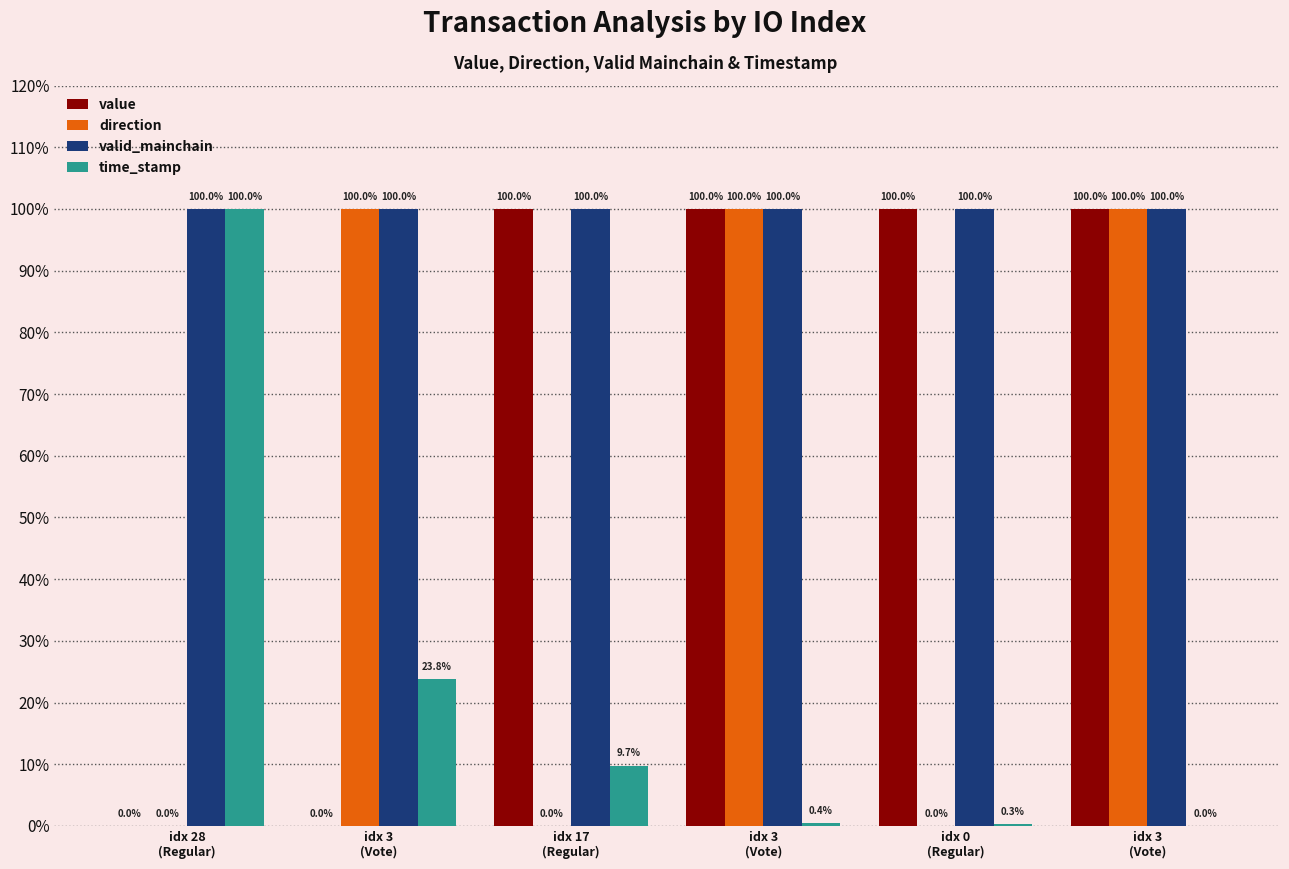

Reading left to right, extract all data points from this chart.

value: idx 28
(Regular)=0.0	idx 3
(Vote)=0.0	idx 17
(Regular)=1.0	idx 3
(Vote)=1.0	idx 0
(Regular)=1.0	idx 3
(Vote)=1.0
direction: idx 28
(Regular)=0.0	idx 3
(Vote)=1.0	idx 17
(Regular)=0.0	idx 3
(Vote)=1.0	idx 0
(Regular)=0.0	idx 3
(Vote)=1.0
valid_mainchain: idx 28
(Regular)=1.0	idx 3
(Vote)=1.0	idx 17
(Regular)=1.0	idx 3
(Vote)=1.0	idx 0
(Regular)=1.0	idx 3
(Vote)=1.0
time_stamp: idx 28
(Regular)=1.0	idx 3
(Vote)=0.2	idx 17
(Regular)=0.1	idx 3
(Vote)=0.0	idx 0
(Regular)=0.0	idx 3
(Vote)=0.0